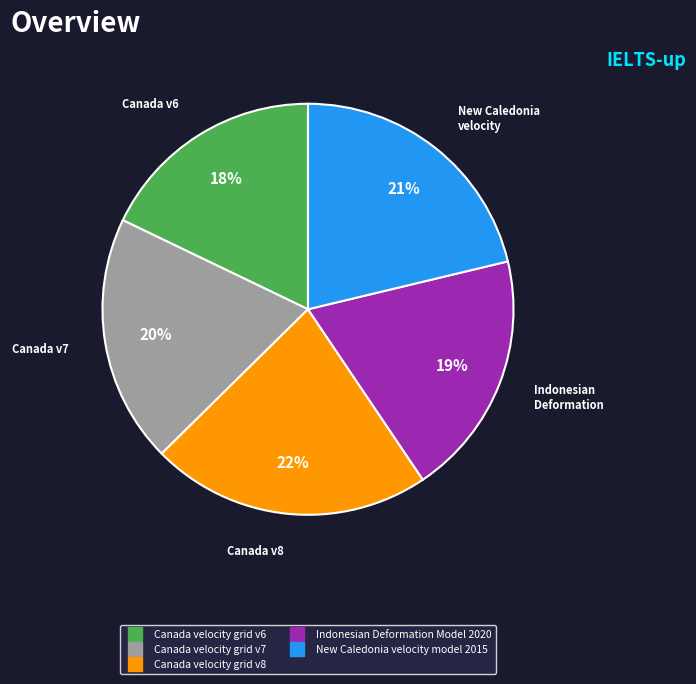

Between Indonesian Deformation Model 2020 and Canada velocity grid v8, which is larger?

Canada velocity grid v8